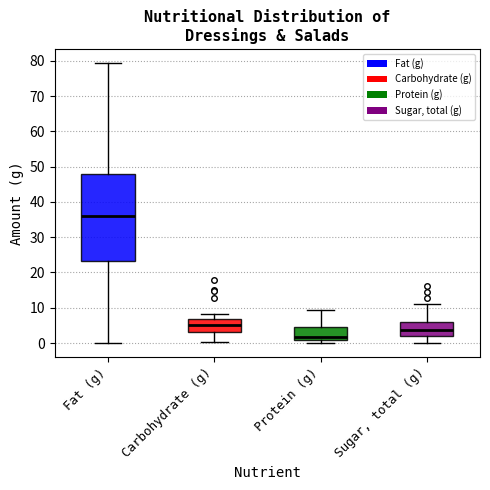

Which box has the highest median line?

Fat (g)